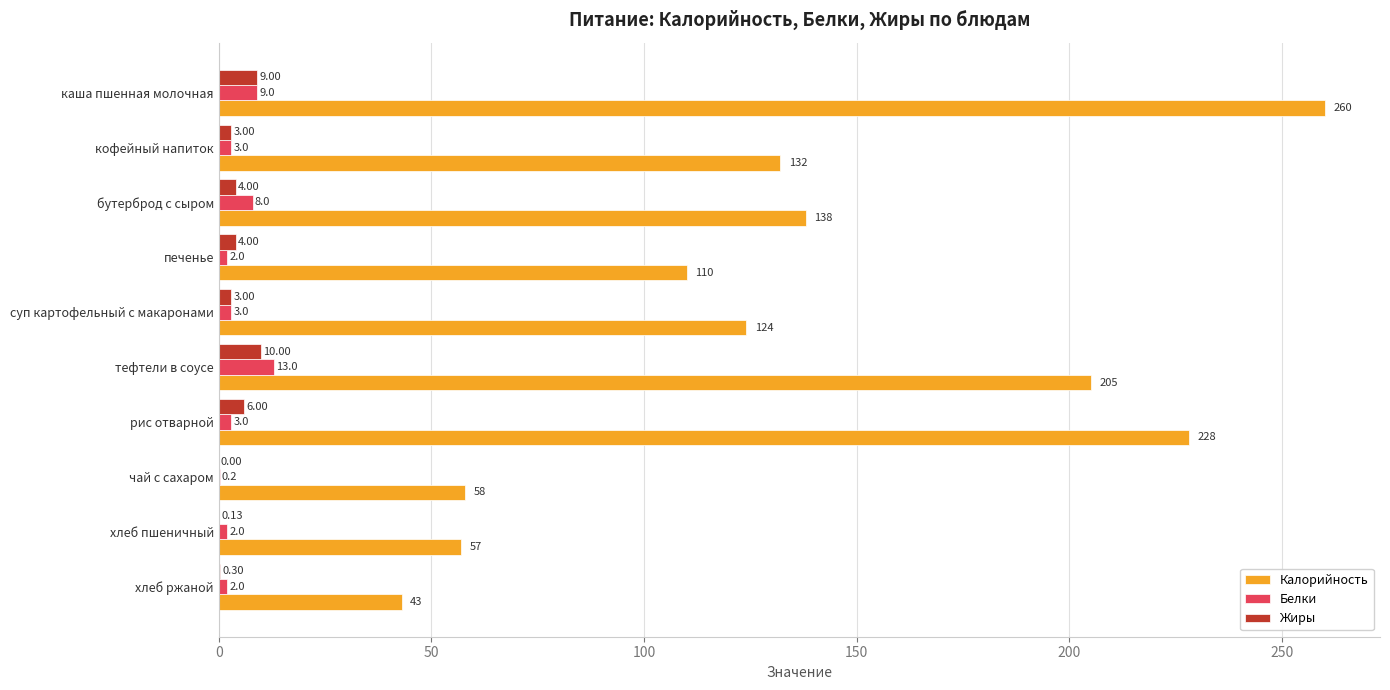

At which category is the sum across all series the highest?

каша пшенная молочная